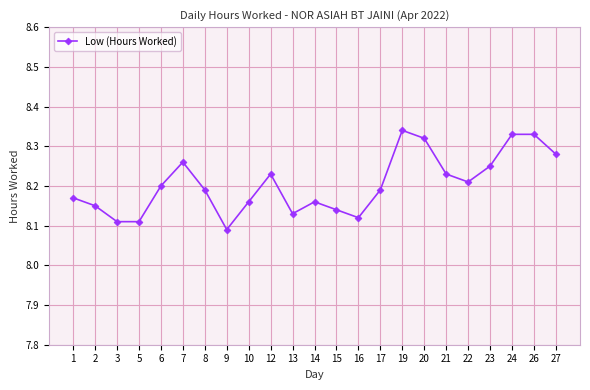

True or false: the data has more than 0 interior local peaks.

True